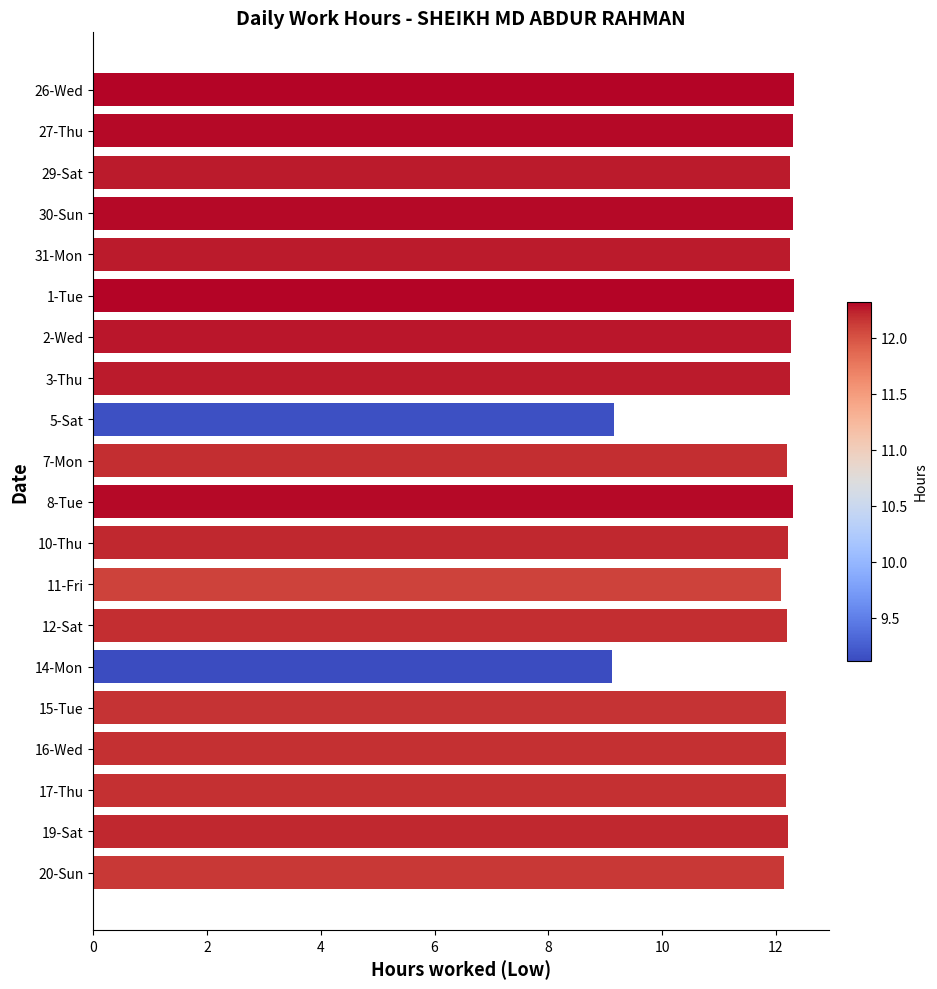

What is the ratio of the value at 8-Tue to the value at 2-Wed?

1.0